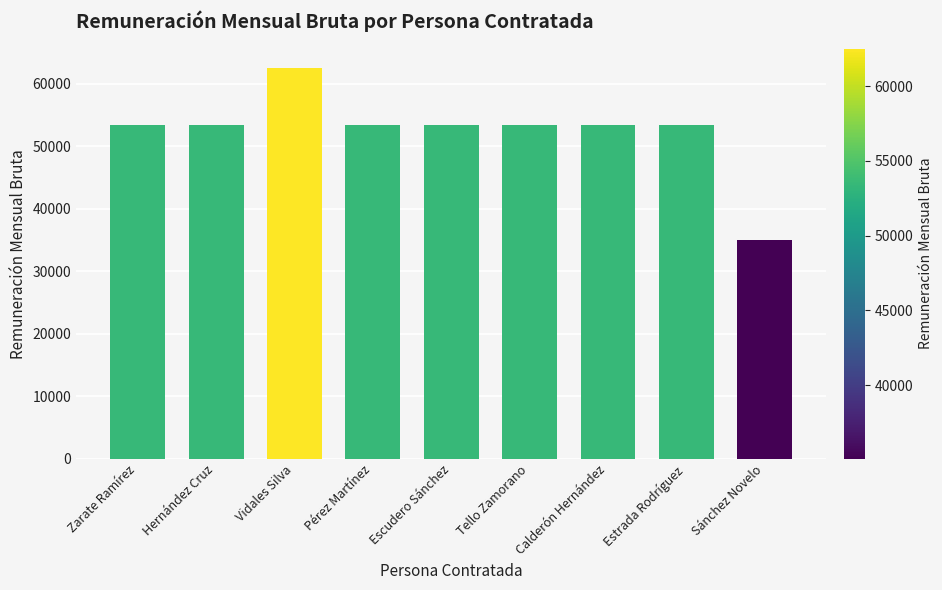

Reading left to right, what are all the values shown in this chart?

53469.2	53469.2	62510.6	53469.2	53469.2	53469.2	53469.2	53469.2	35060.6